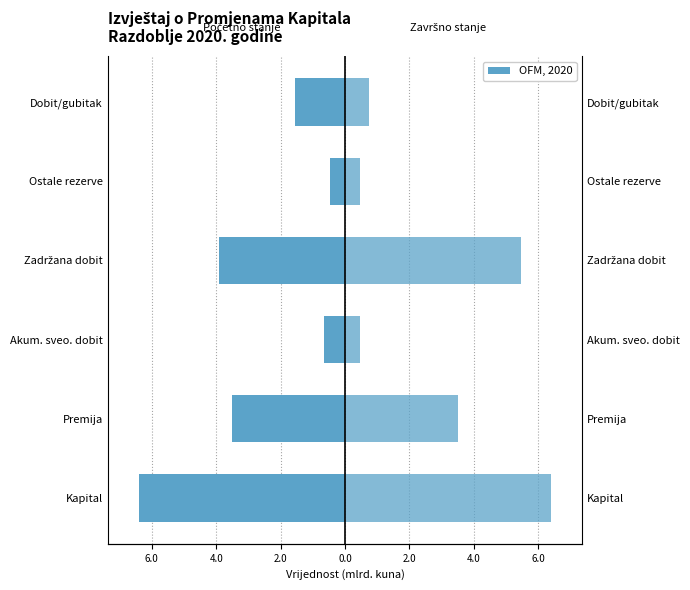

What is the total value across all series at 2.0?

1.6